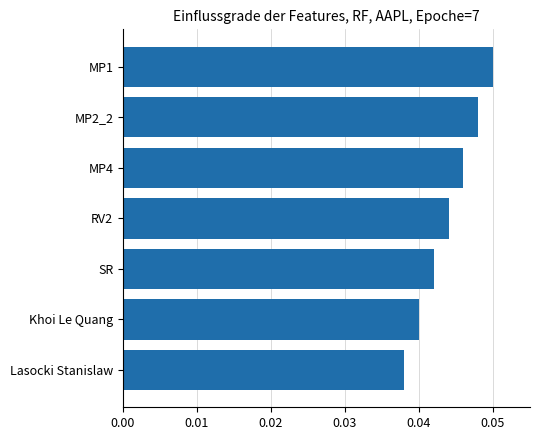

What is the label of the 2nd bar from the top?

MP2_2